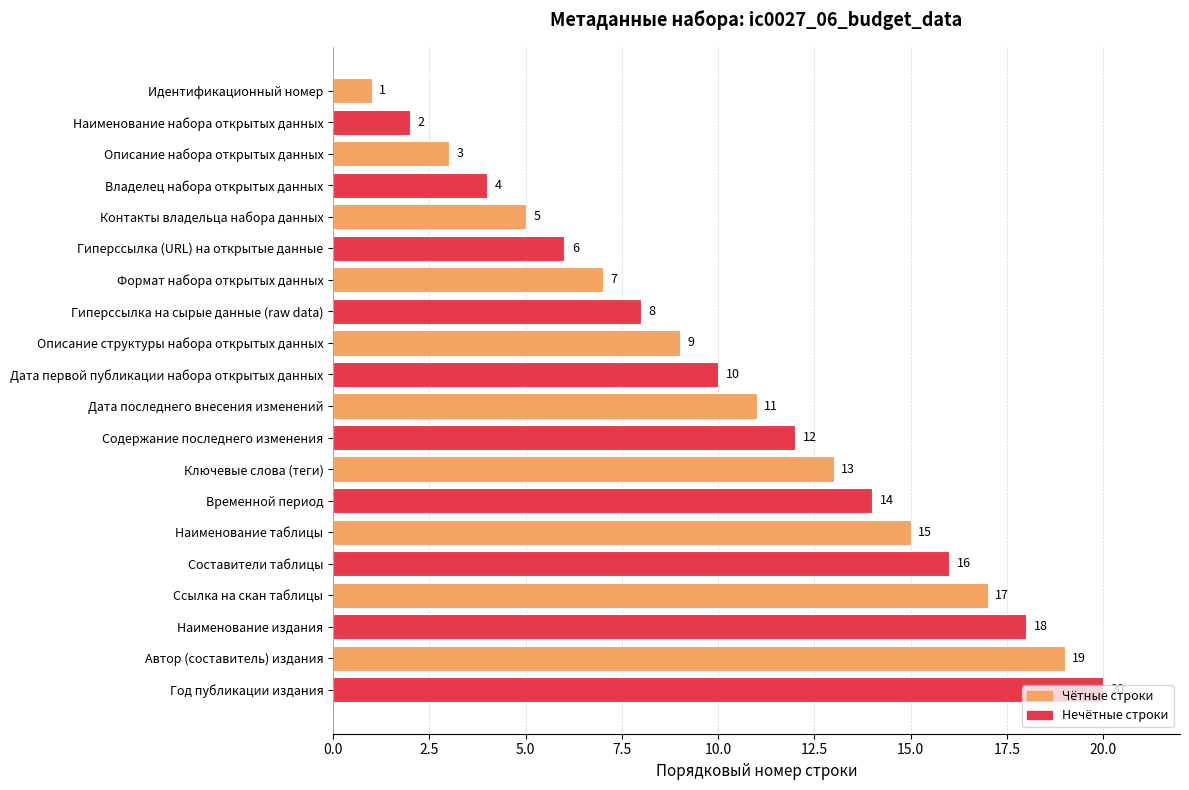

What is the ratio of the value at Составители таблицы to the value at Наименование таблицы?

1.1